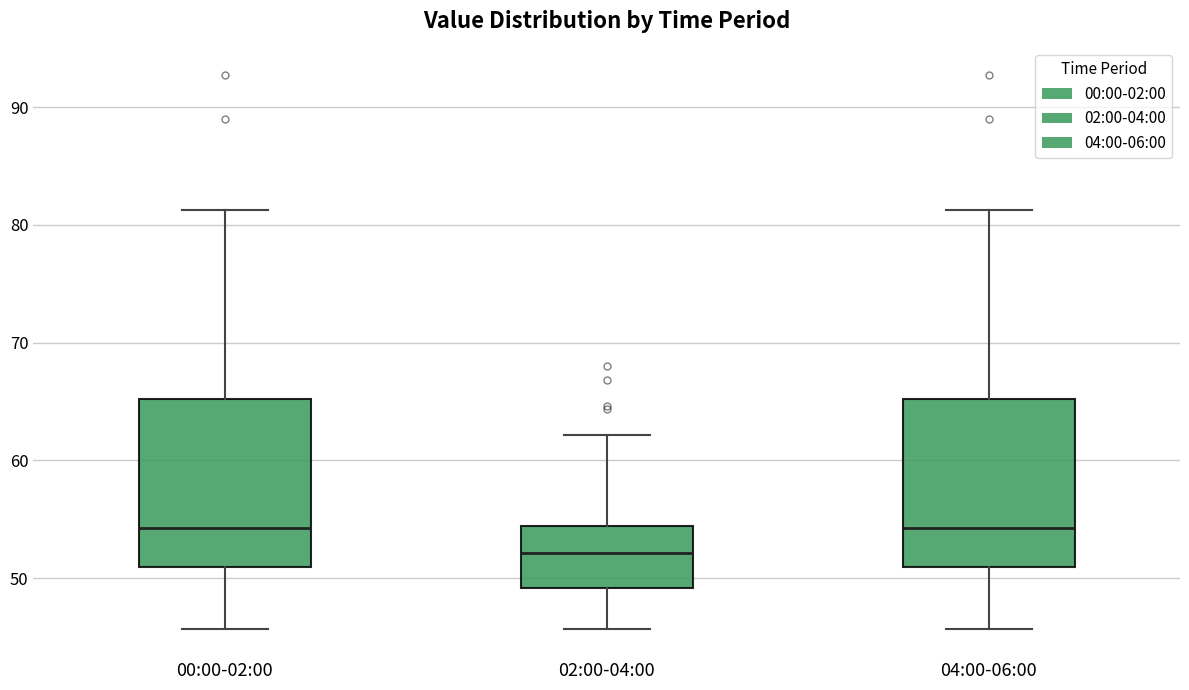

Reading left to right, transcribe this box plot: for each box, give where its median line is, the range the box spans, and where its two whiskers end, as read against the y-axis. The values are not printed on the chart, so give them approximately, as read against the axis.

00:00-02:00: median 54, box 51 to 65, whiskers 46 to 81
02:00-04:00: median 52, box 49 to 54, whiskers 46 to 62
04:00-06:00: median 54, box 51 to 65, whiskers 46 to 81